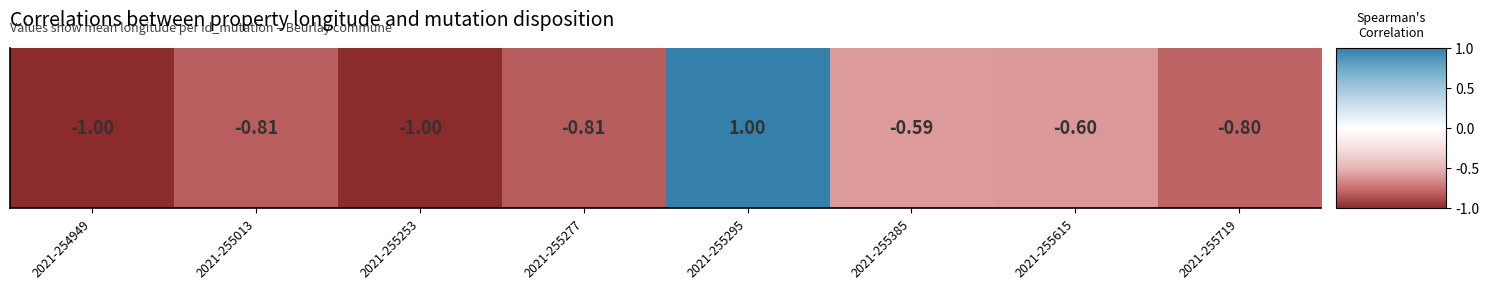

Reading left to right, extract all data points from this chart.

-1.0	-0.8	-1.0	-0.8	1.0	-0.6	-0.6	-0.8